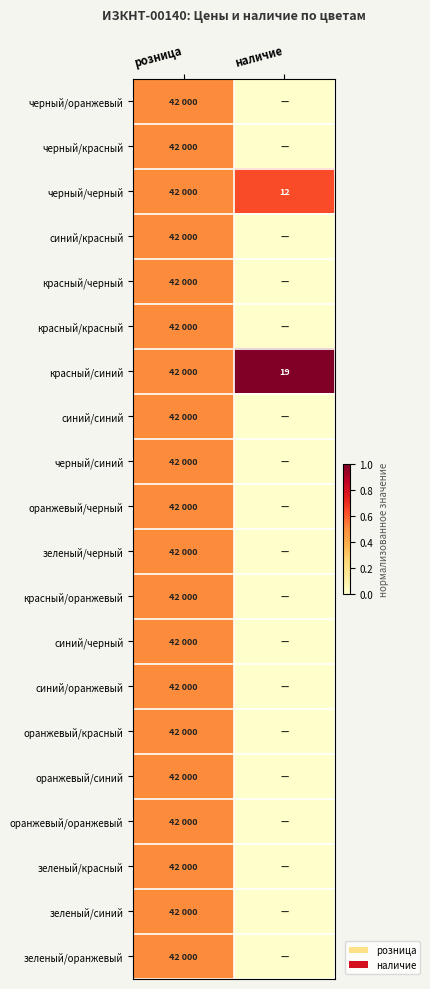

At which category is the sum across all series the highest?

розница